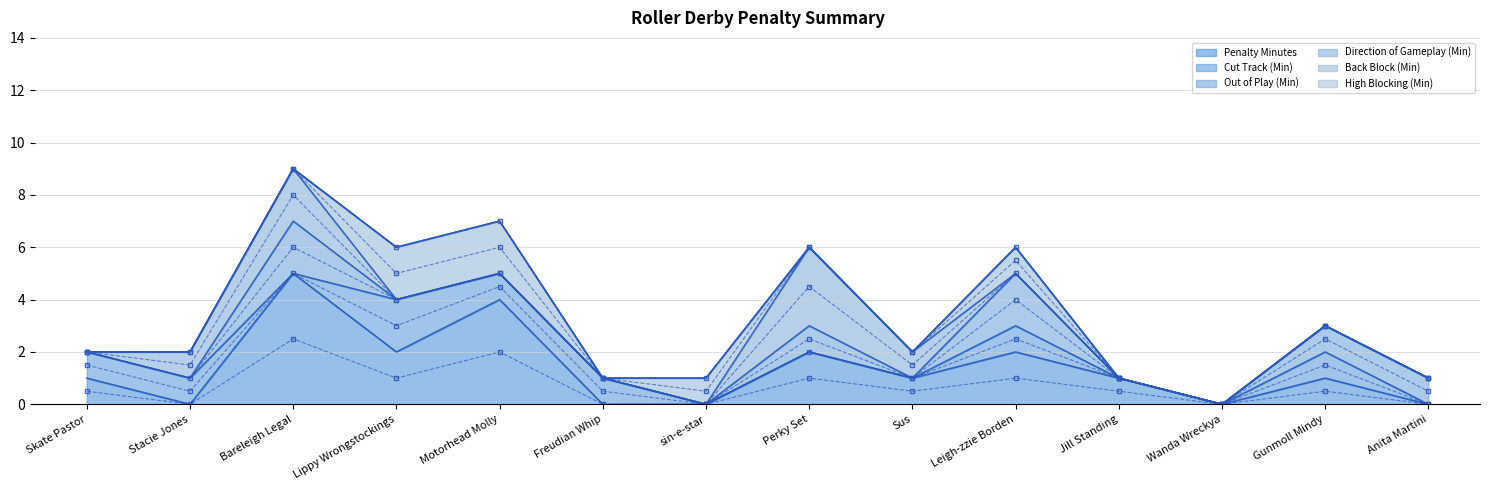

What is the label of the 14th point from the right?

Skate Pastor